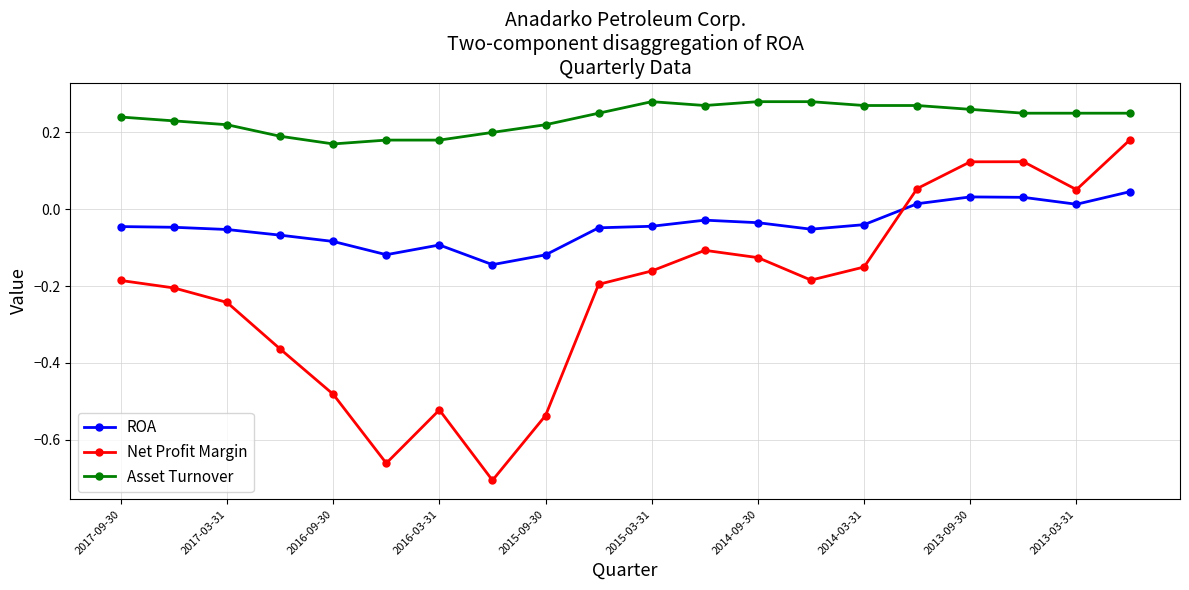

True or false: Asset Turnover and Net Profit Margin intersect in this chart.

False